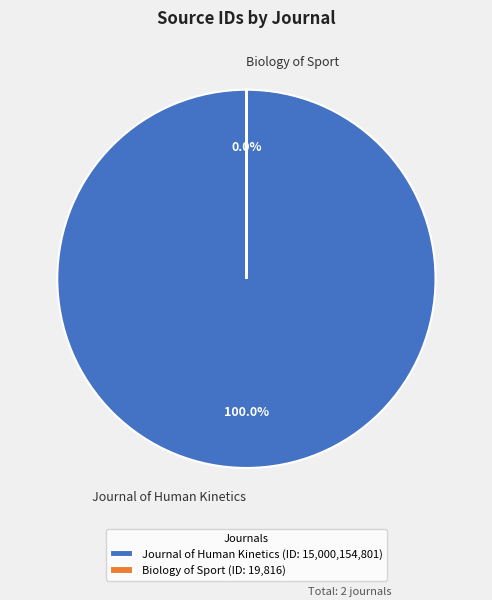

To the nearest percent, what is the average slice percentage?

50%